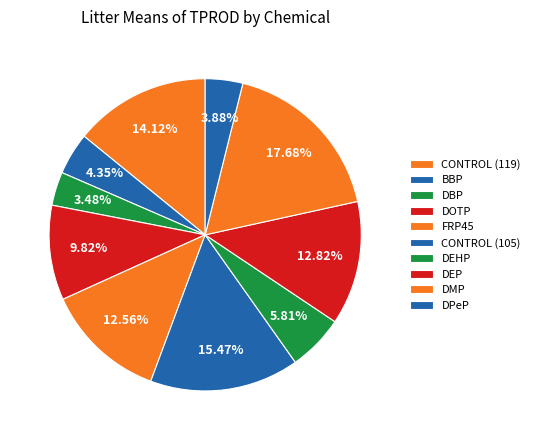

Count the number of slices in the pie.

10